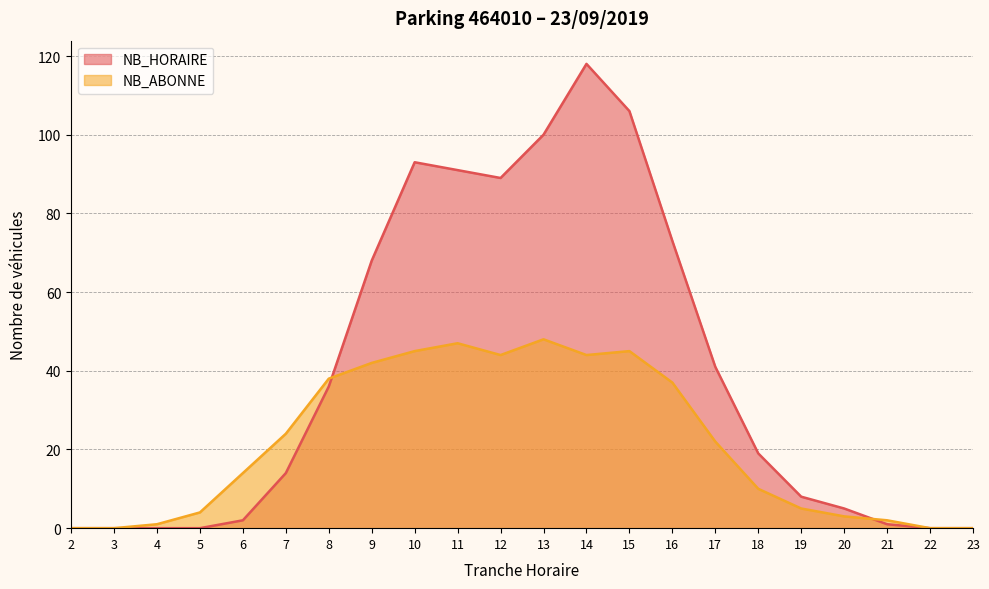

What is the sum of the NB_HORAIRE values at 7 and 15?

120